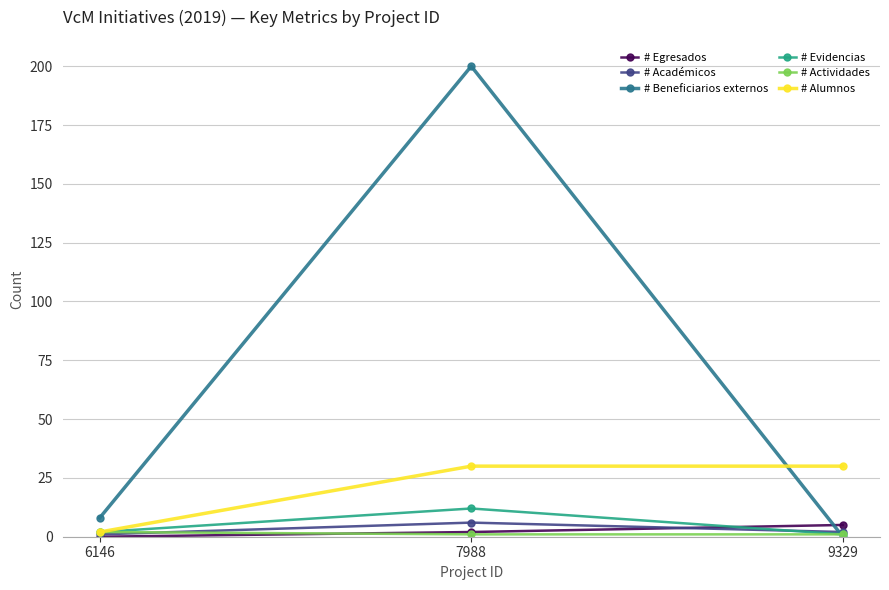

Between 7988 and 9329, which series saw the biggest shift?

# Beneficiarios externos